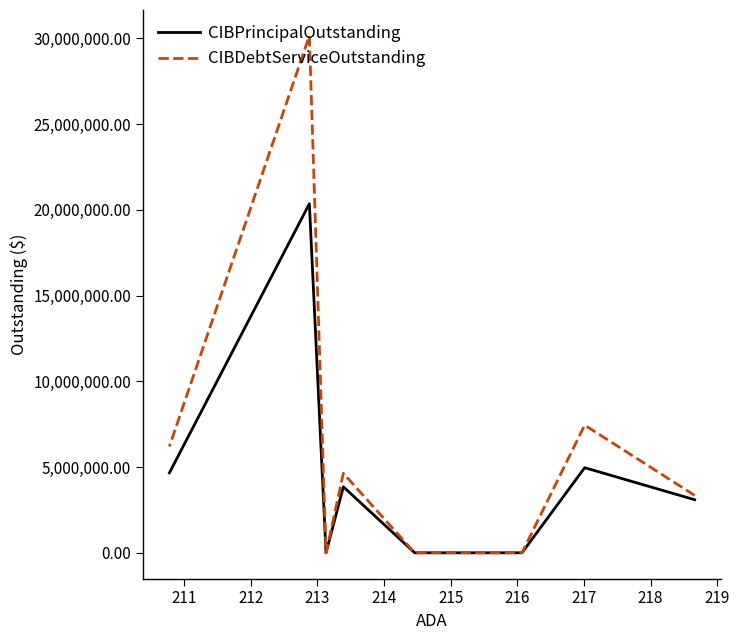

True or false: CIBPrincipalOutstanding and CIBDebtServiceOutstanding cross at least once.

False